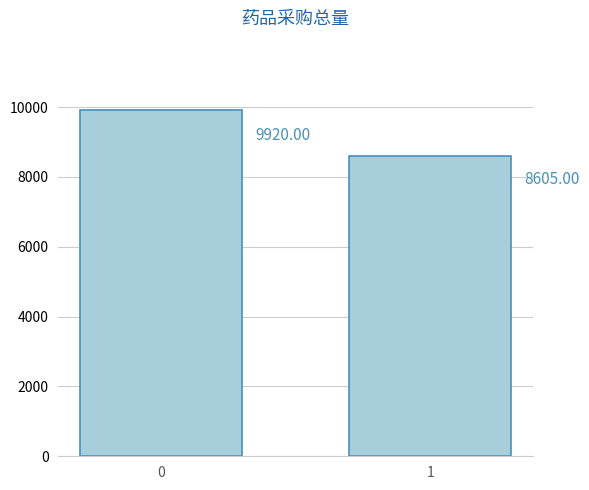

Rank the categories by value from highest to lowest.

0, 1